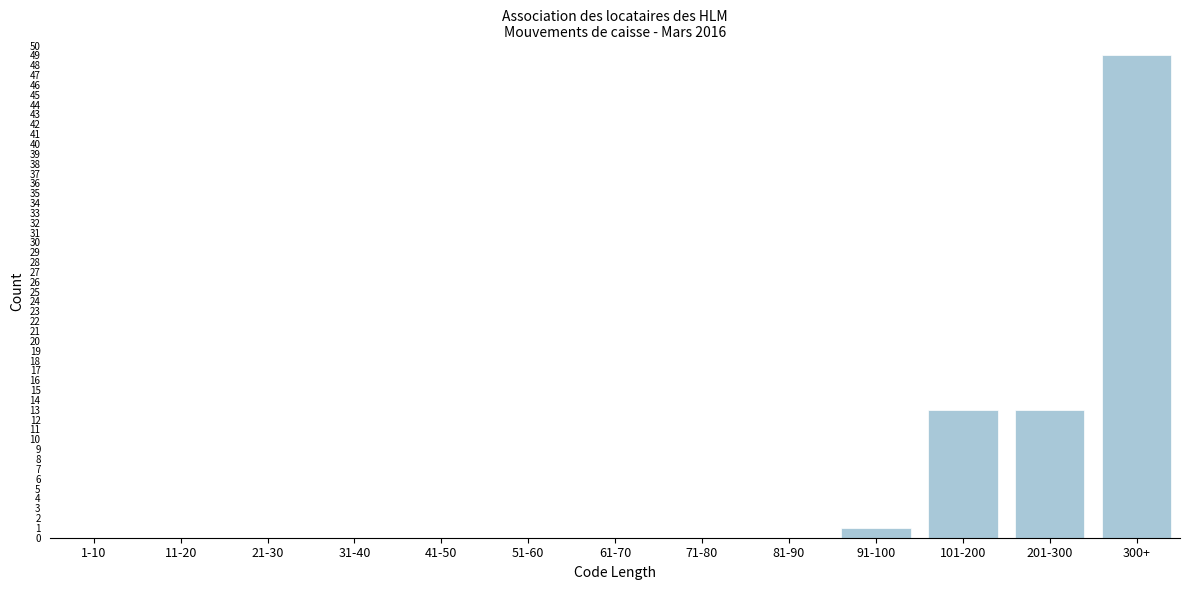

Reading left to right, transcribe all the data shown in this chart.

1-10=0	11-20=0	21-30=0	31-40=0	41-50=0	51-60=0	61-70=0	71-80=0	81-90=0	91-100=1	101-200=13	201-300=13	300+=49